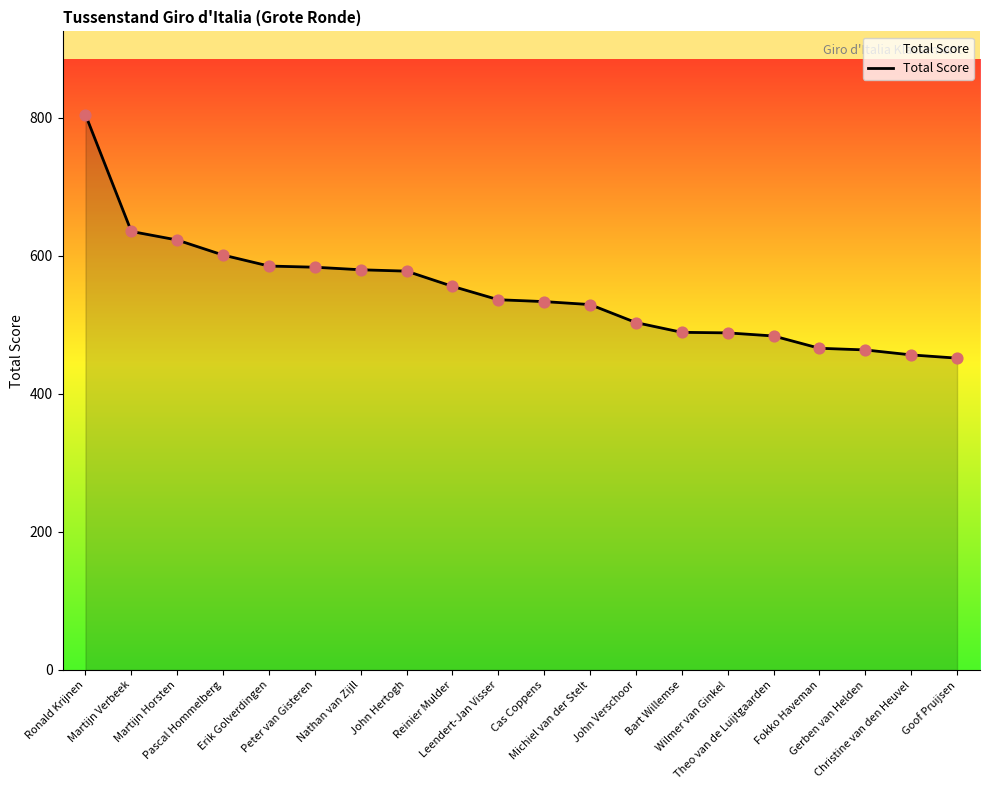

What is the change in value from Peter van Gisteren to Wilmer van Ginkel?

-95.1